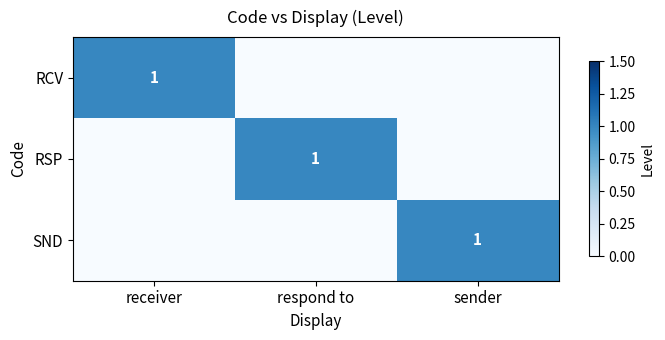

At how many categories does at least one series exceed 0?

3